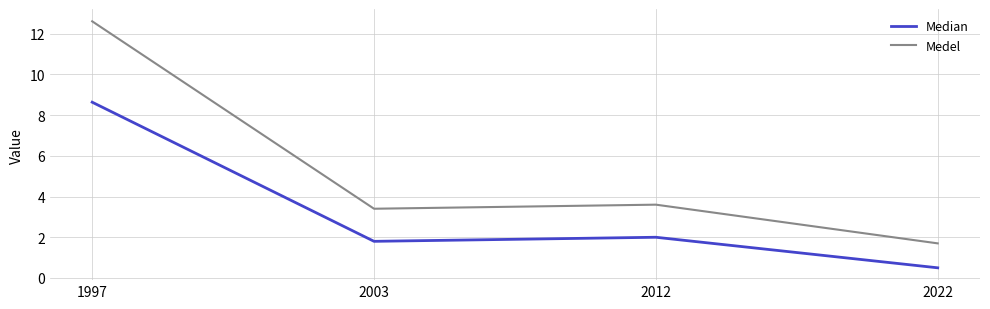

Where does the Medel series first go above 3?

1997